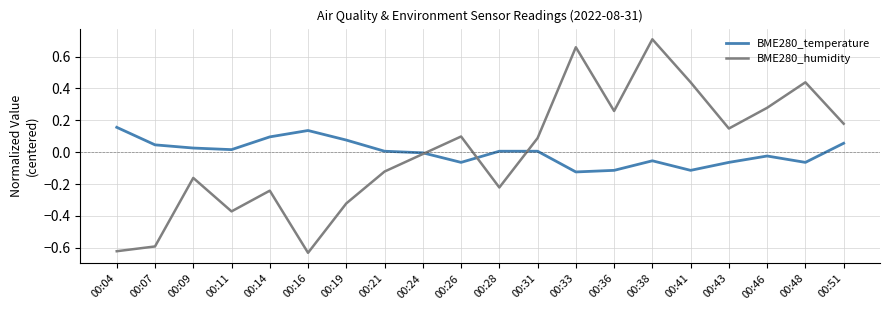

How many negative values does the BME280_humidity series have?

10